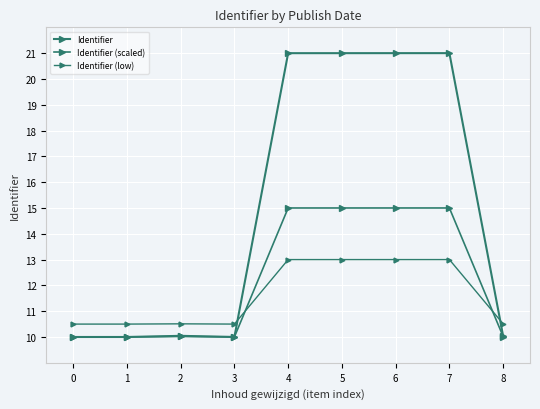

Is this an area chart (filled region under the line)?

No